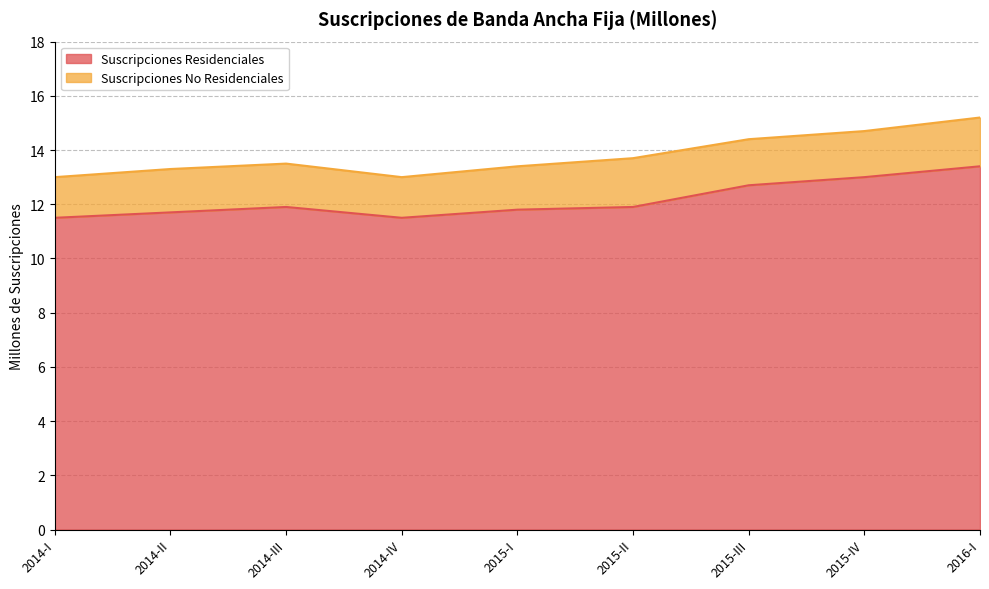

What is the minimum value shown in the chart?

11.5